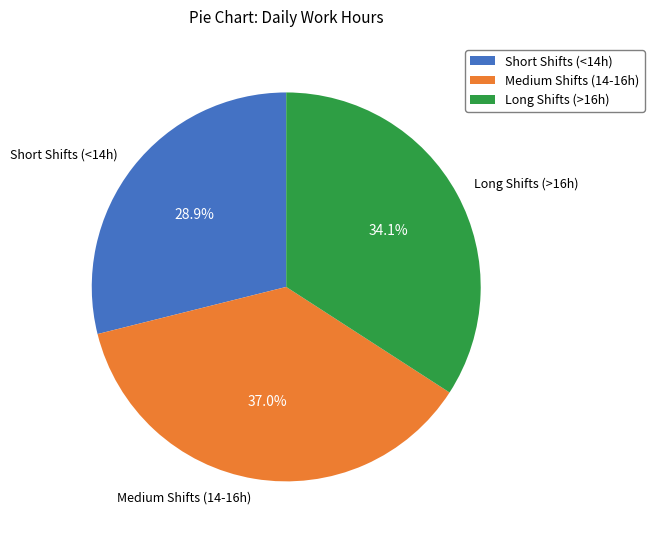

Rank the categories by value from lowest to highest.

Short Shifts (<14h), Long Shifts (>16h), Medium Shifts (14-16h)